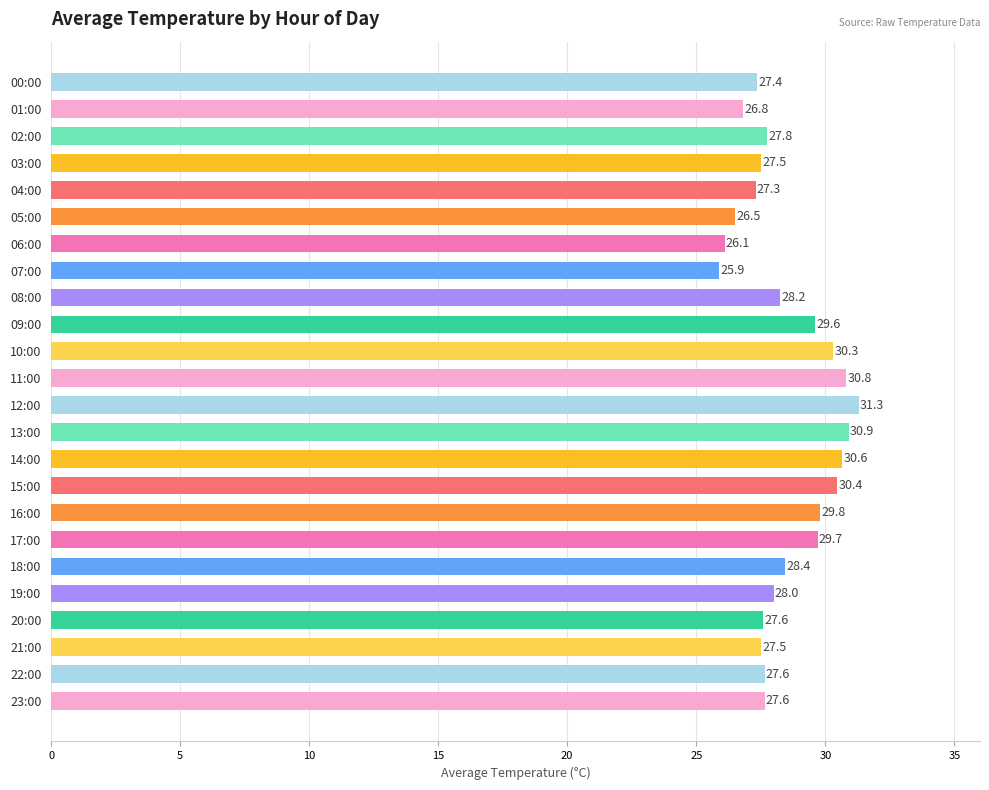

Between 03:00 and 10:00, which is larger?

10:00